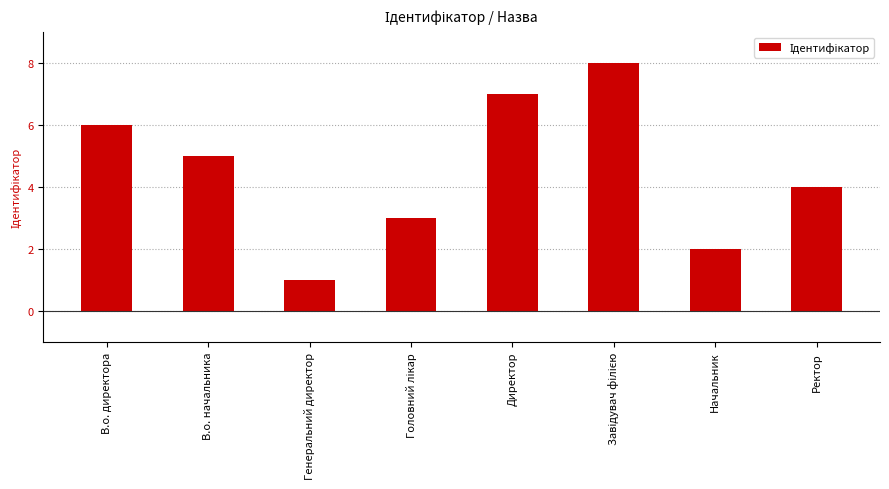

What is the label of the 4th bar from the right?

Директор